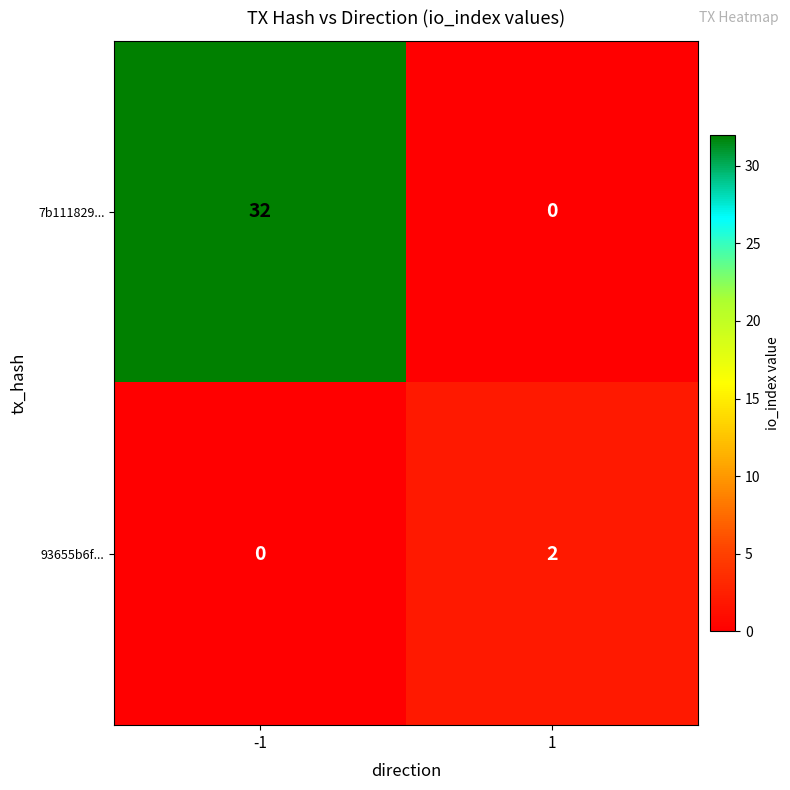

Reading left to right, list all the values displayed in this chart.

7b111829...: -1=32	1=0
93655b6f...: -1=0	1=2